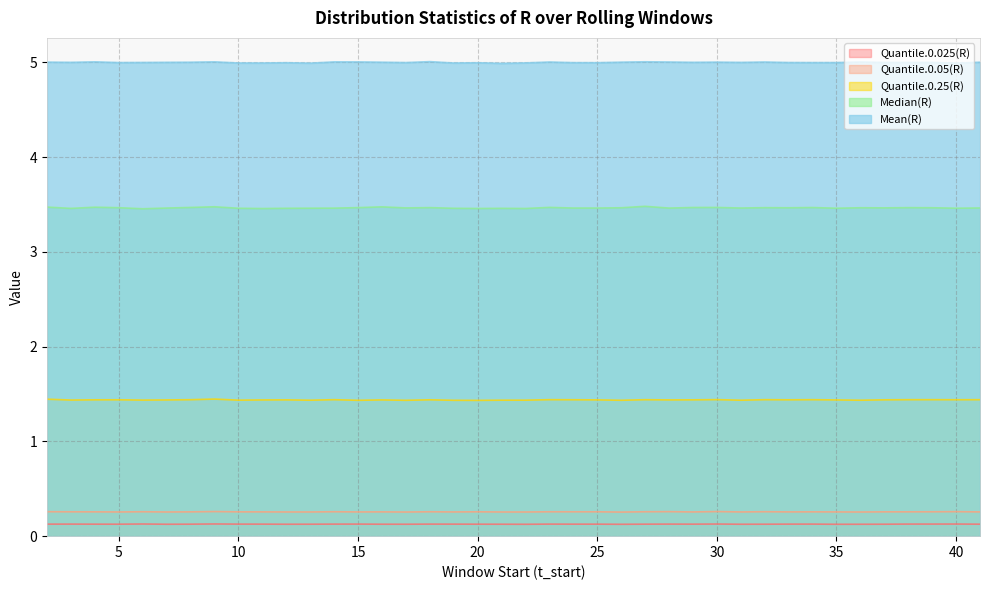

Is it true that Quantile.0.025(R) equals 0.1 at 15?

True